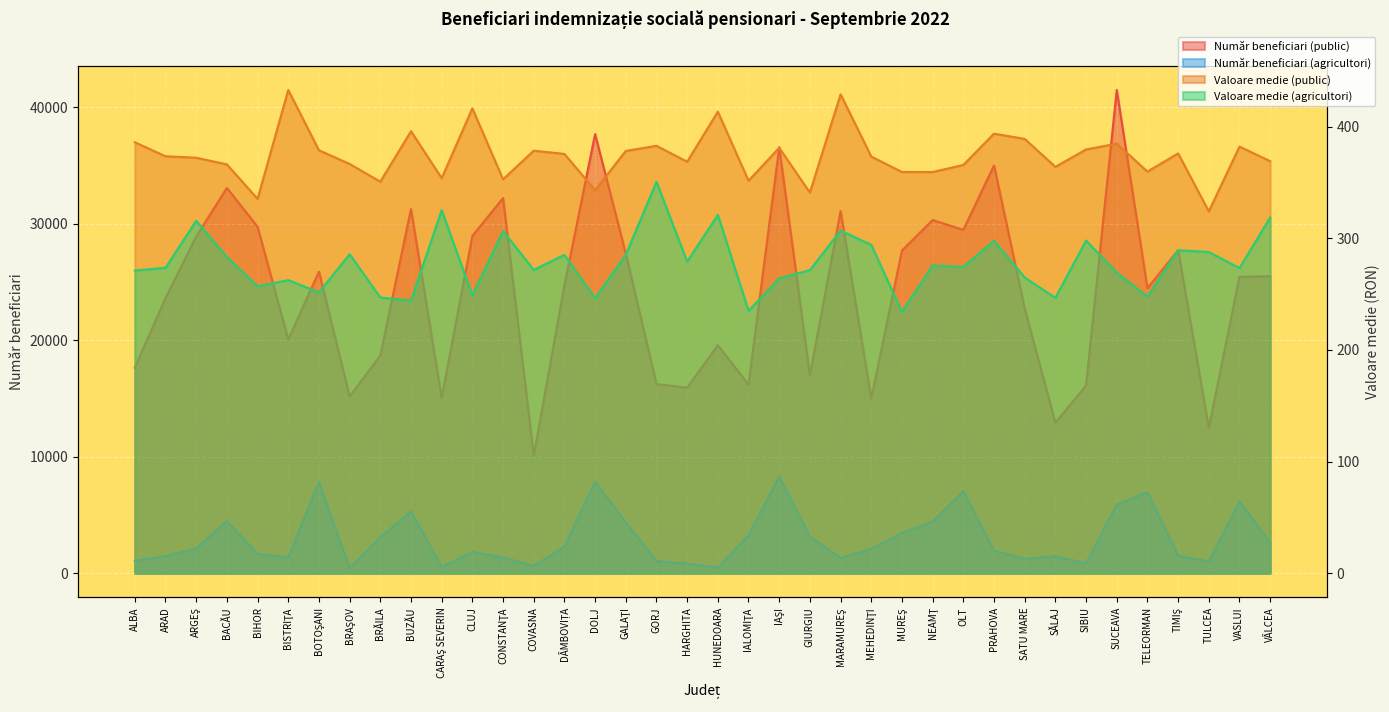

Which series has the largest range (max minus min)?

Număr beneficiari (public)